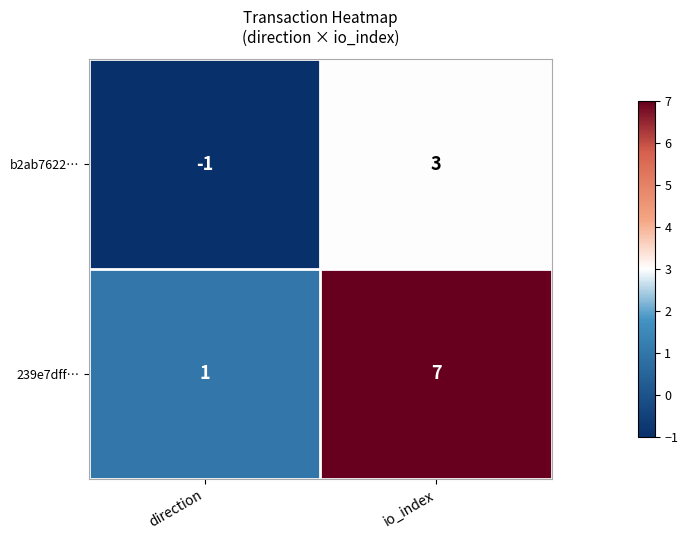

Rank the series at direction from lowest to highest value.

b2ab7622…, 239e7dff…